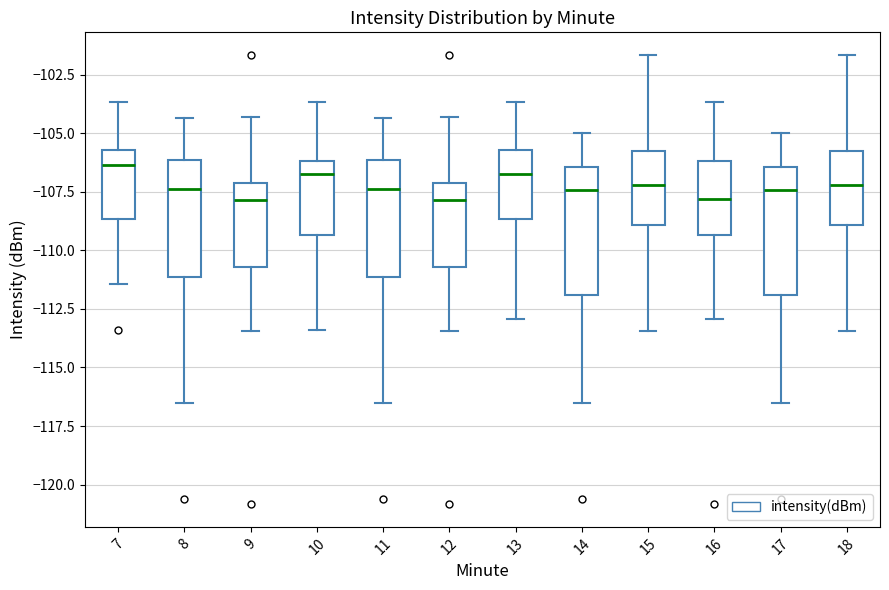

Reading left to right, transcribe this box plot: for each box, give where its median line is, the range the box spans, and where its two whiskers end, as read against the y-axis. The values are not printed on the chart, so give them approximately, as read against the axis.

7: median -106.5, box -108.5 to -105.5, whiskers -111.5 to -103.5
8: median -107.5, box -111.0 to -106.0, whiskers -116.5 to -104.5
9: median -108.0, box -110.5 to -107.0, whiskers -113.5 to -104.5
10: median -106.5, box -109.5 to -106.0, whiskers -113.5 to -103.5
11: median -107.5, box -111.0 to -106.0, whiskers -116.5 to -104.5
12: median -108.0, box -110.5 to -107.0, whiskers -113.5 to -104.5
13: median -106.5, box -108.5 to -105.5, whiskers -113.0 to -103.5
14: median -107.5, box -112.0 to -106.5, whiskers -116.5 to -105.0
15: median -107.0, box -109.0 to -105.5, whiskers -113.5 to -101.5
16: median -108.0, box -109.5 to -106.0, whiskers -113.0 to -103.5
17: median -107.5, box -112.0 to -106.5, whiskers -116.5 to -105.0
18: median -107.0, box -109.0 to -105.5, whiskers -113.5 to -101.5